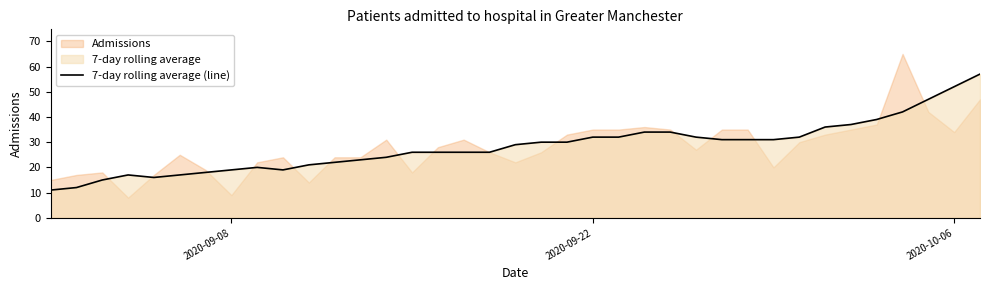

Reading left to right, list all the values displayed in this chart.

11	12	15	17	16	17	18	19	20	19	21	22	23	24	26	26	26	26	29	30	30	32	32	34	34	32	31	31	31	32	36	37	39	42	47	52	57